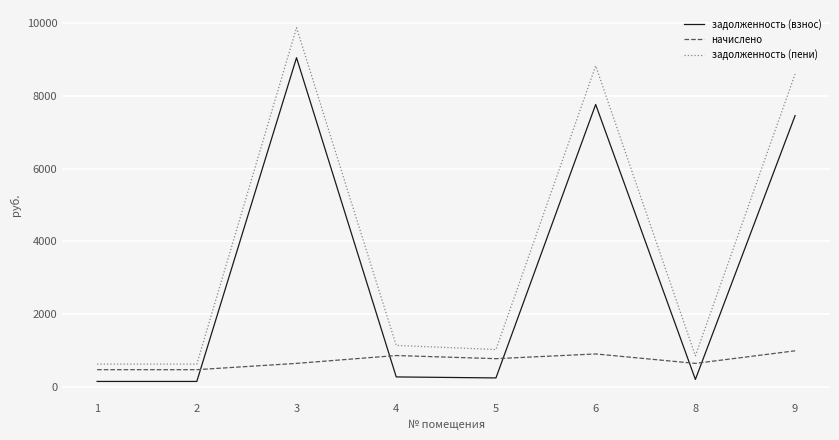

What is the smallest value displayed?

151.8